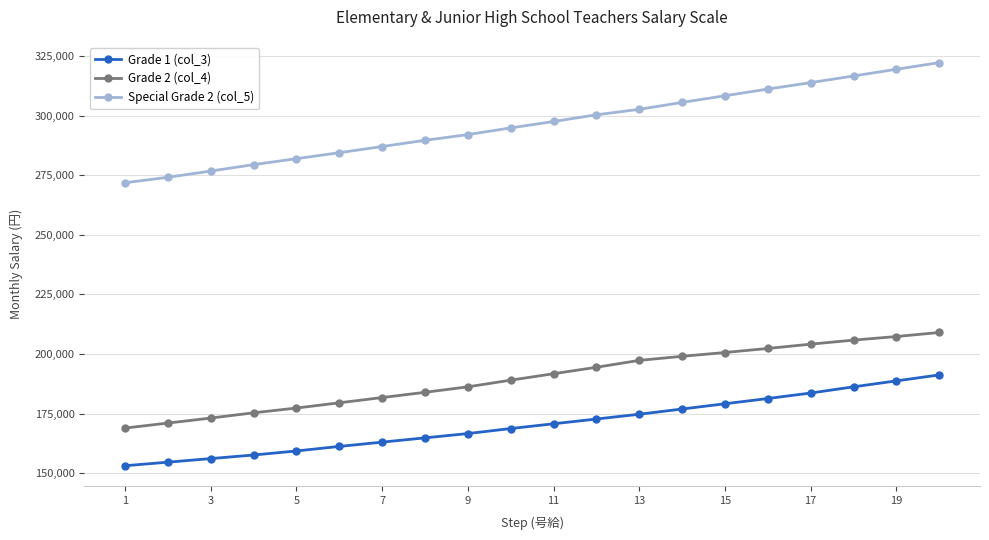

List the series in order of their overall mean, highest first.

Special Grade 2 (col_5), Grade 2 (col_4), Grade 1 (col_3)